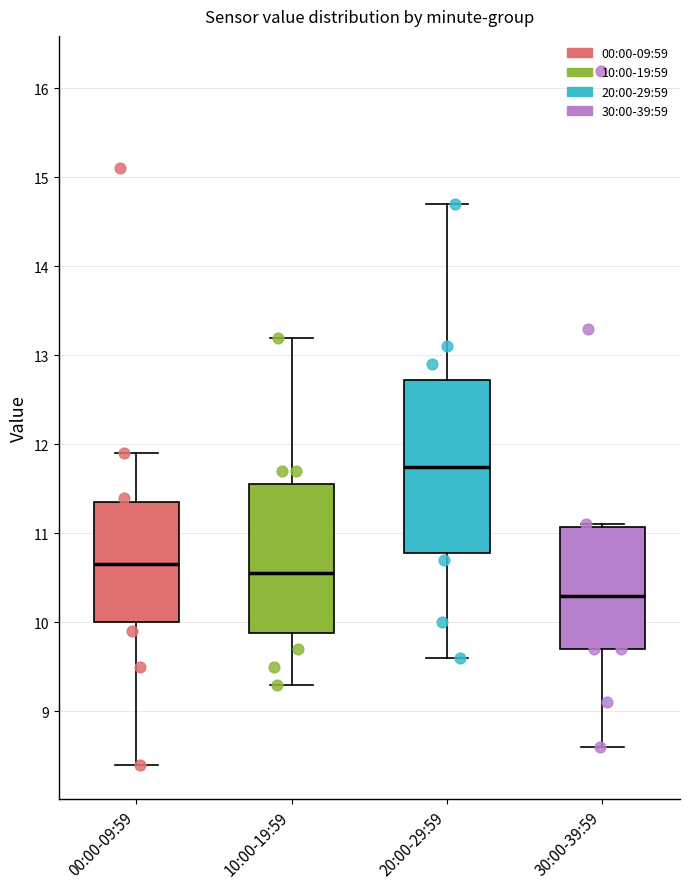

Comparing the boxes themselves (not the whiskers), which one is the tallest?

20:00-29:59